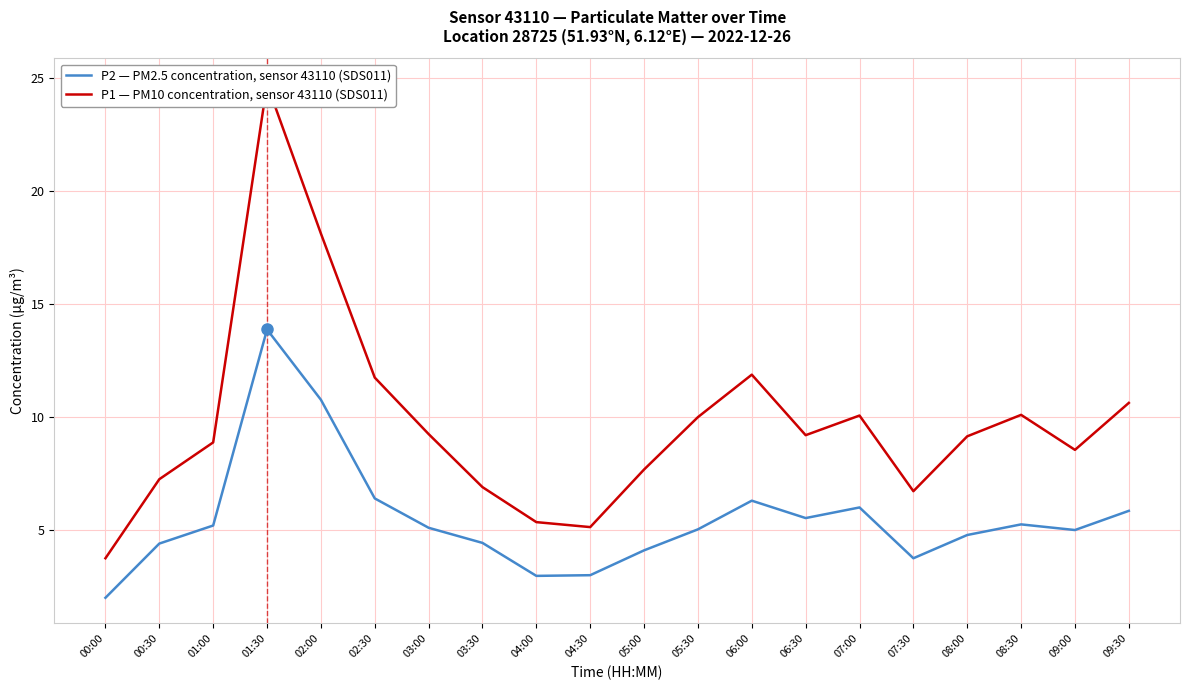

Is this an area chart (filled region under the line)?

No